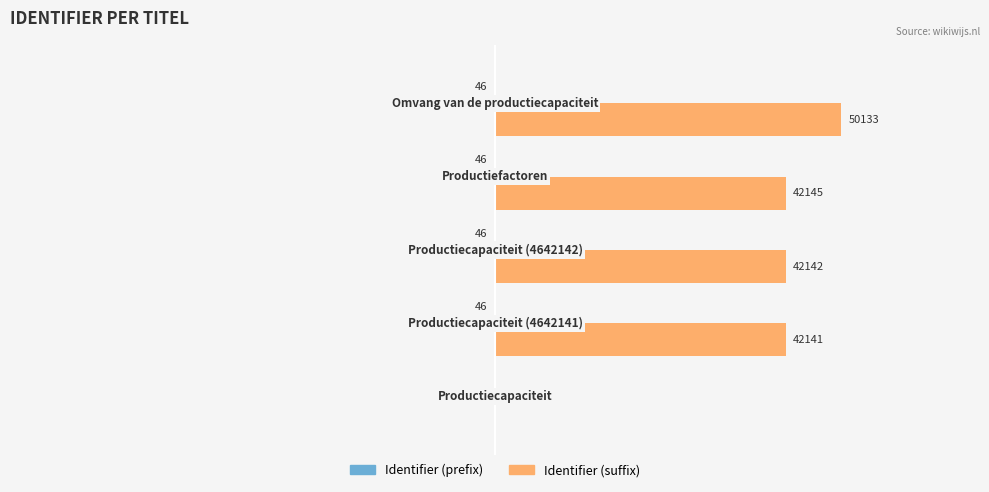

At how many categories does at least one series exceed 33466?

4